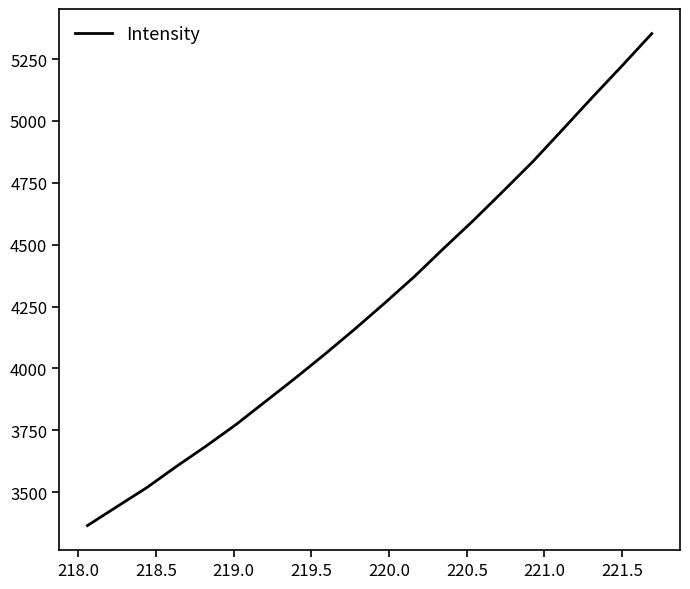

What is the sum of all values?

85341.7